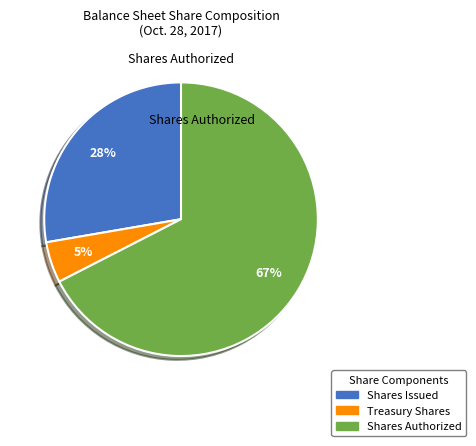

To the nearest percent, what is the average slice percentage?

33%